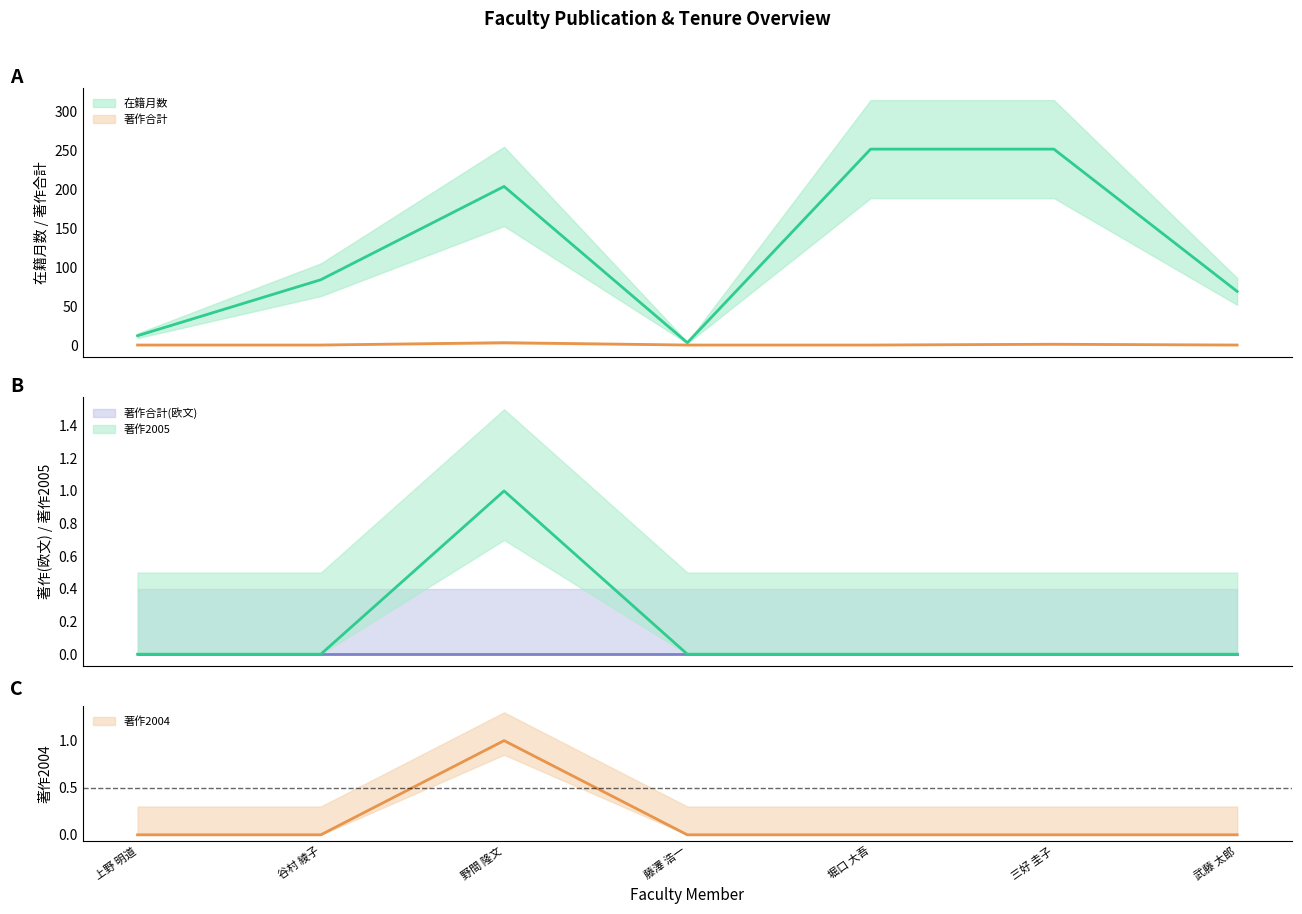

True or false: 著作2004 and 在籍月数 intersect in this chart.

False